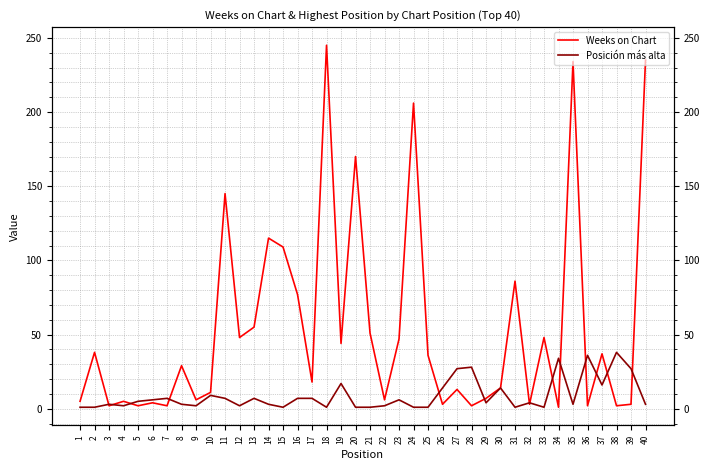

Rank the series by their maximum value, from highest to lowest.

Weeks on Chart, Posición más alta